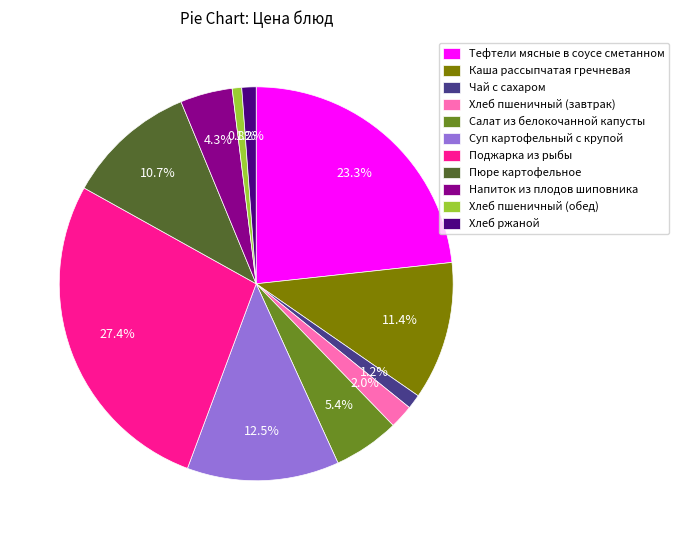

Which has a higher value, Суп картофельный с крупой or Поджарка из рыбы?

Поджарка из рыбы